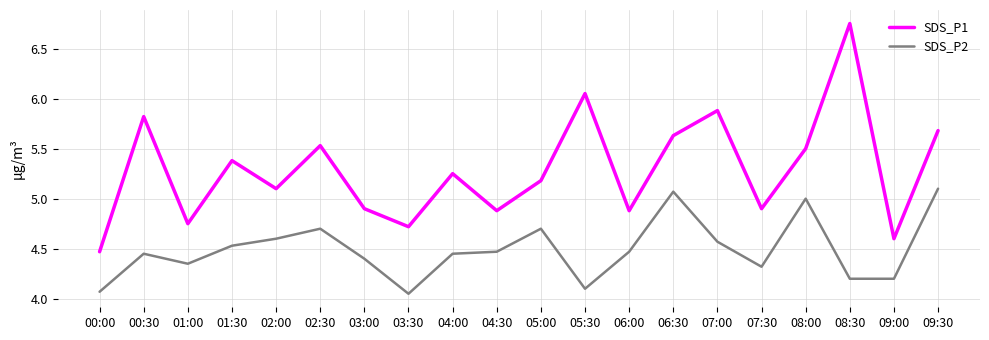

The SDS_P1 series shows 4.7 at 03:30. True or false?

True